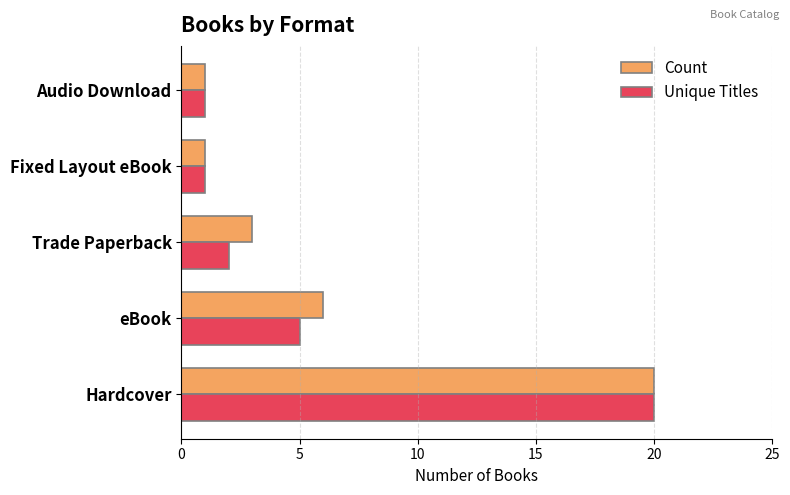

Where is Unique Titles nearest to the value 10?

eBook